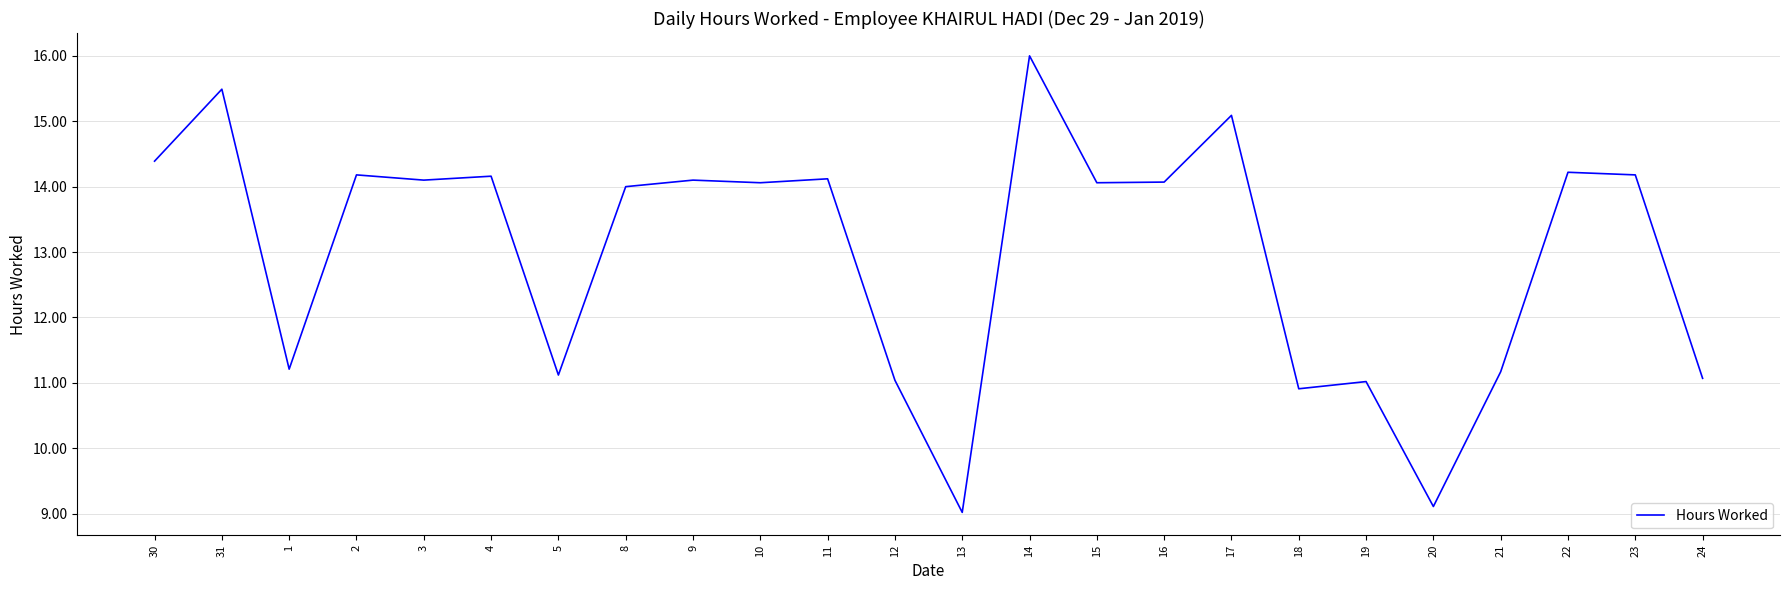

What position from the left is 15?

15